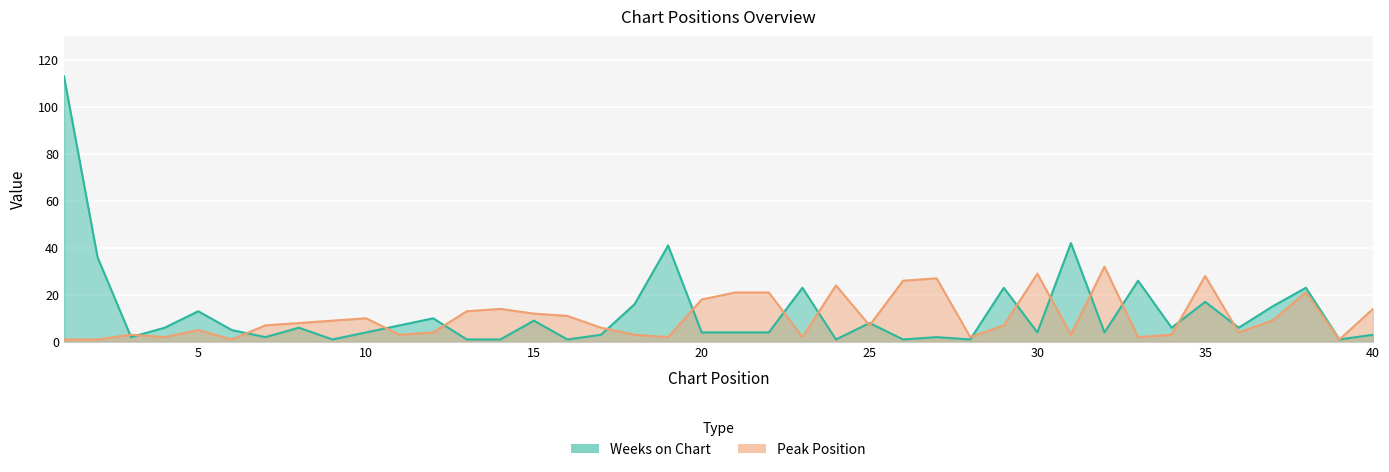

In Peak Position, how many points are higher than both neighbors (excluding endpoints)?

10